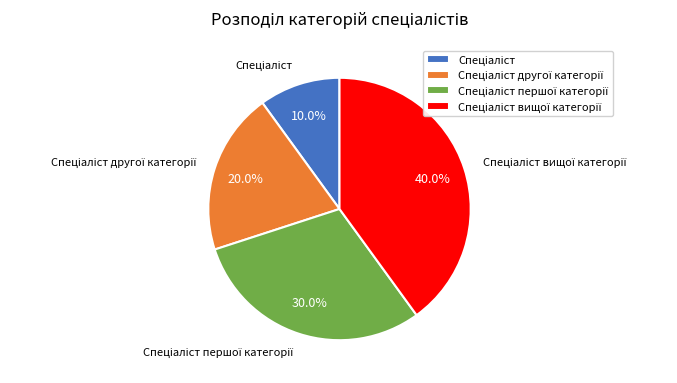

Is there any slice that represents more than half of the pie?

No